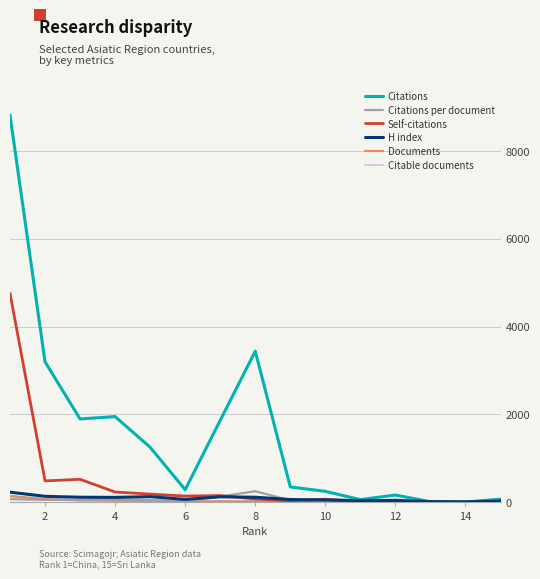

Which series has the largest total across all categories?

Citations